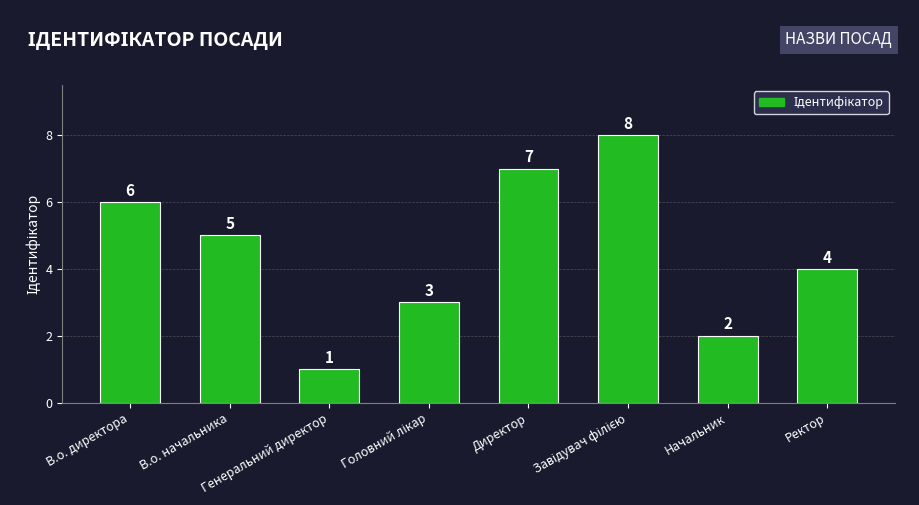

Reading left to right, list all the values displayed in this chart.

6	5	1	3	7	8	2	4